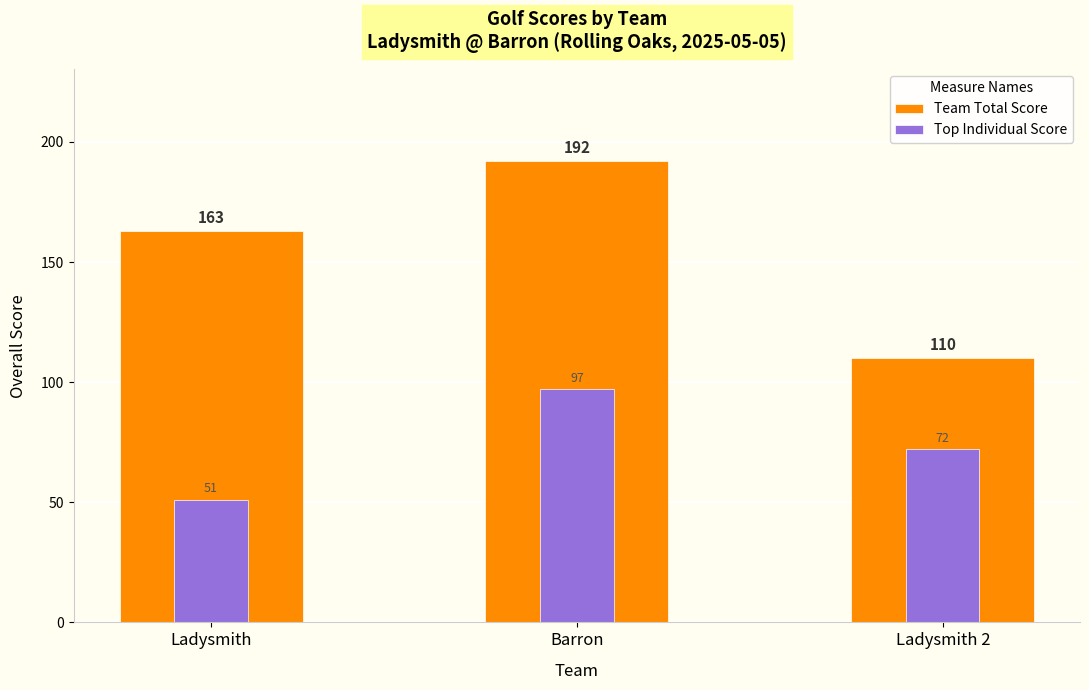

Count the number of data series in this chart.

2